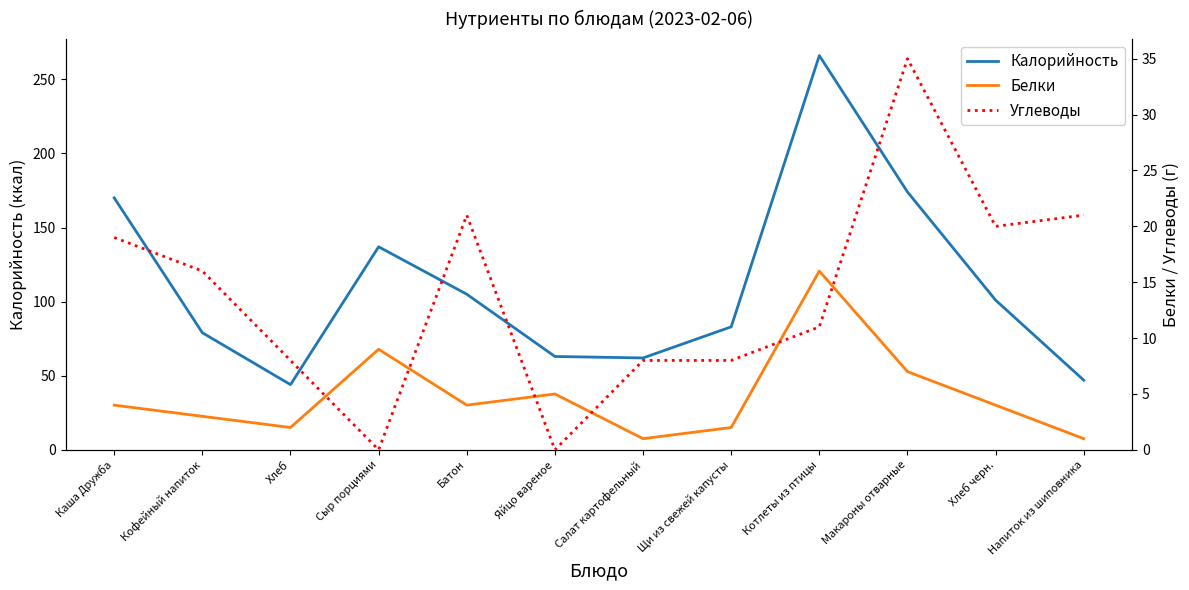

At which category is the sum across all series the highest?

Котлеты из птицы